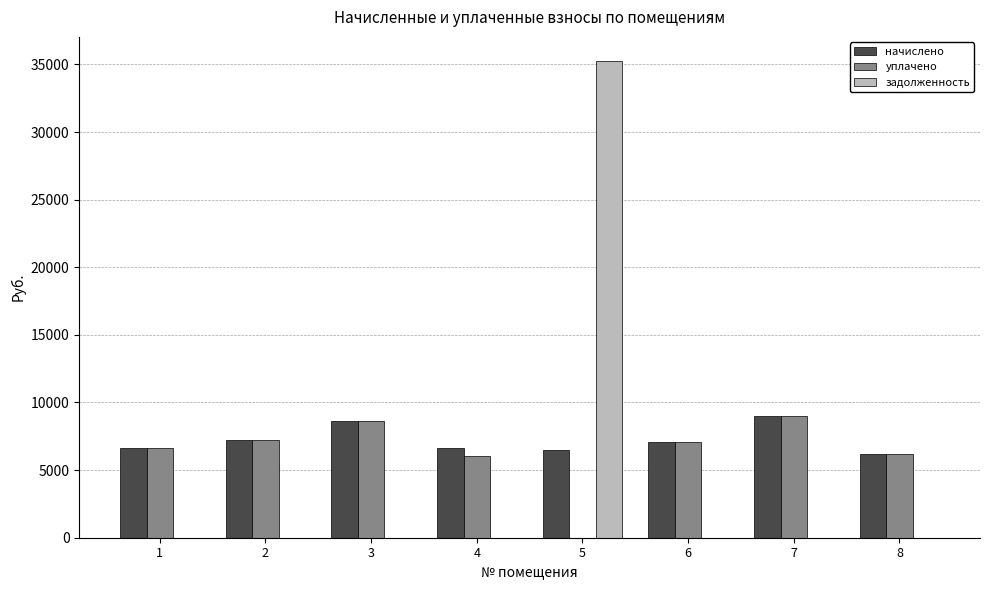

Count the number of data series in this chart.

3